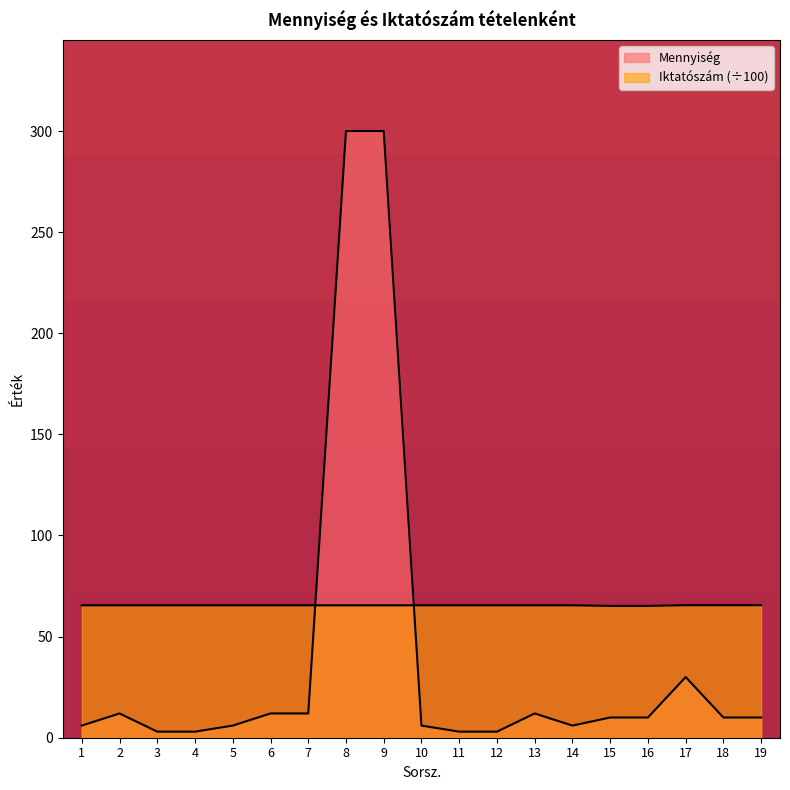

At which category does the chart reach its minimum across all series?

3